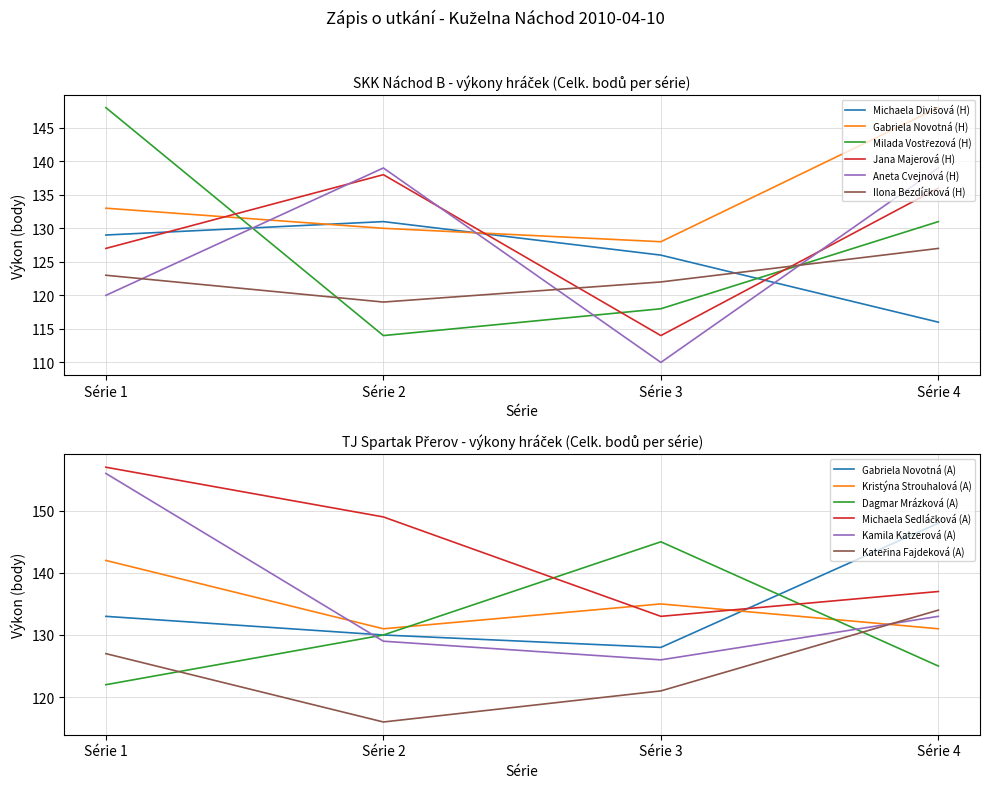

At which category does Gabriela Novotná (H) reach its first local valley?

Série 3